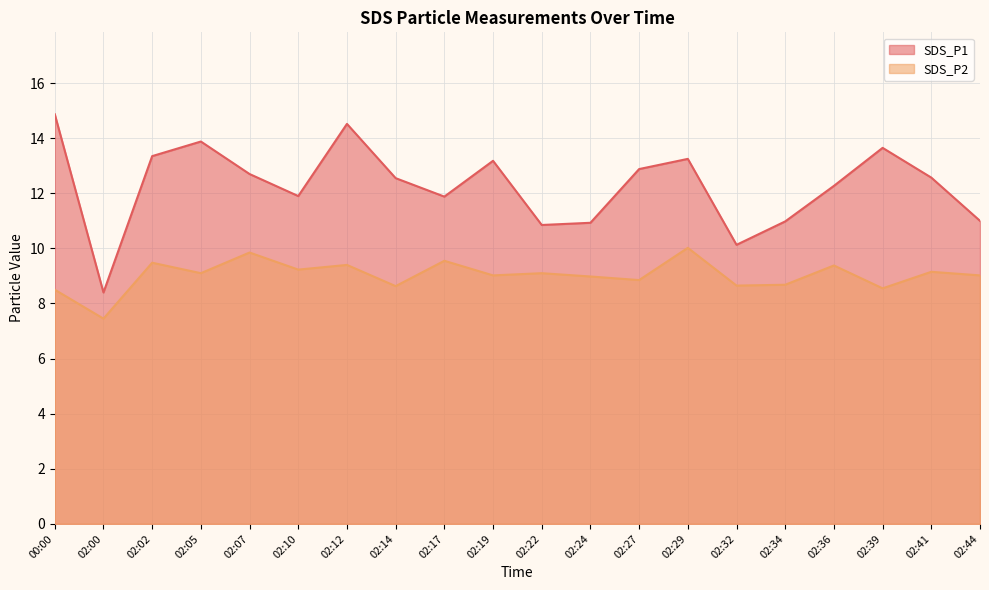

Reading left to right, extract all data points from this chart.

SDS_P1: 00:00=14.9	02:00=8.4	02:02=13.3	02:05=13.9	02:07=12.7	02:10=11.9	02:12=14.5	02:14=12.6	02:17=11.9	02:19=13.2	02:22=10.8	02:24=10.9	02:27=12.9	02:29=13.2	02:32=10.1	02:34=11.0	02:36=12.3	02:39=13.7	02:41=12.6	02:44=11.0
SDS_P2: 00:00=8.5	02:00=7.5	02:02=9.5	02:05=9.1	02:07=9.8	02:10=9.2	02:12=9.4	02:14=8.6	02:17=9.6	02:19=9.0	02:22=9.1	02:24=9.0	02:27=8.8	02:29=10.0	02:32=8.7	02:34=8.7	02:36=9.4	02:39=8.6	02:41=9.2	02:44=9.0